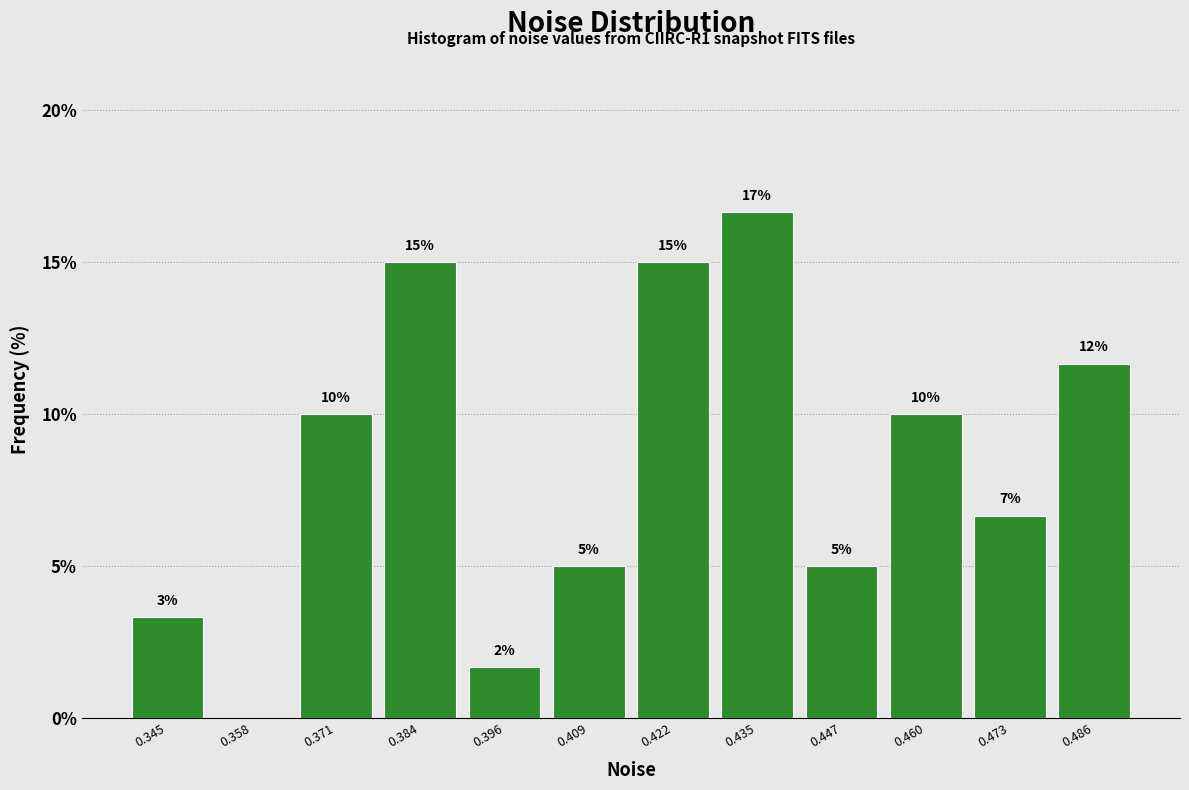

Over which range of the x-axis is the bar tallest?

0.428 to 0.440